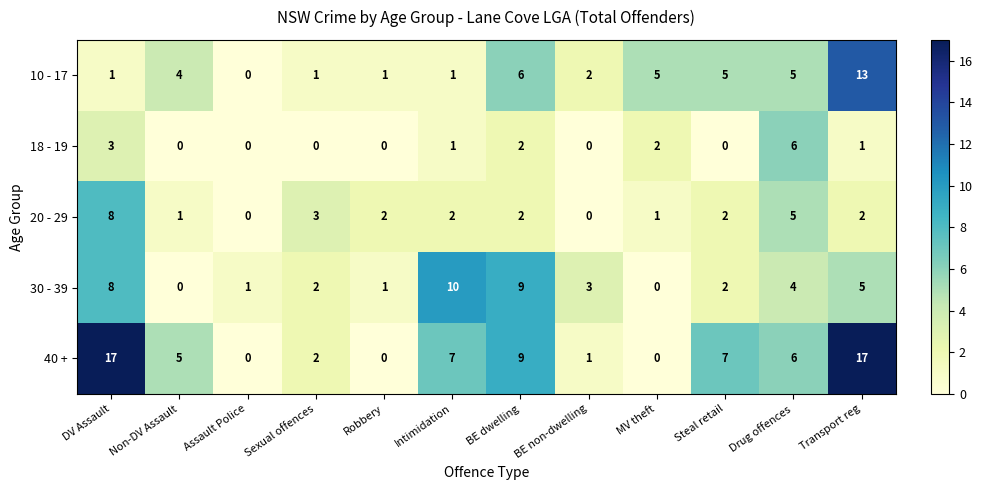

What is the sum of all 20 - 29 values?

28